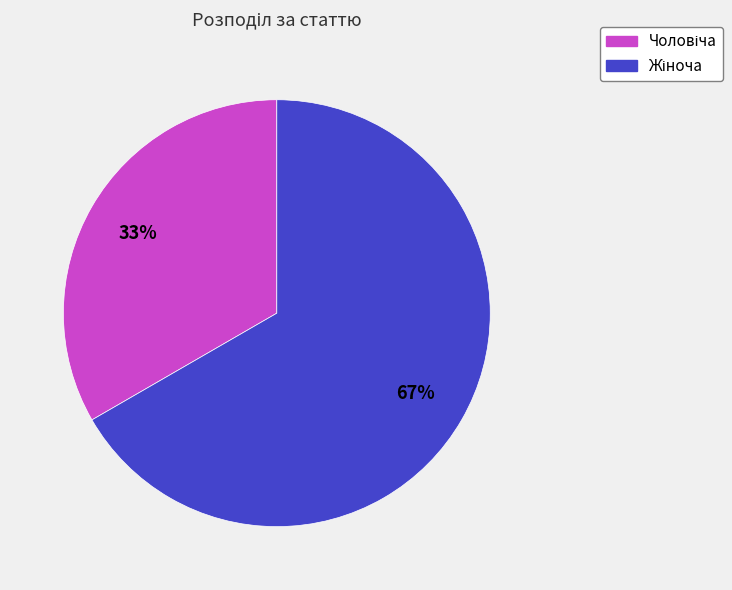

To the nearest percent, what is the average slice percentage?

50%